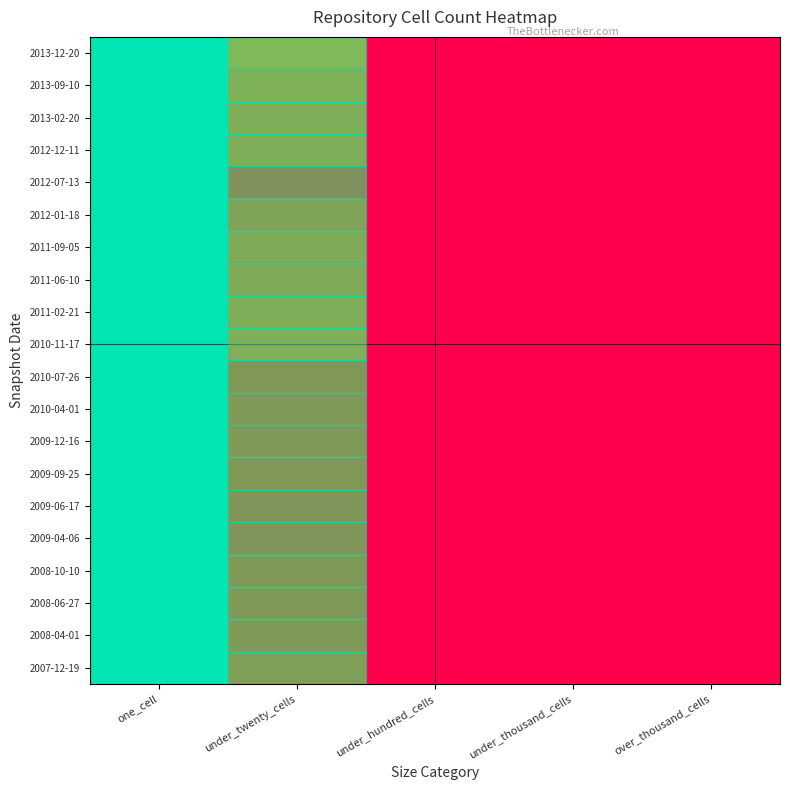

Rank the series at under_thousand_cells from highest to lowest value.

2007-12-19, 2008-04-01, 2008-06-27, 2008-10-10, 2009-04-06, 2009-06-17, 2009-09-25, 2009-12-16, 2010-04-01, 2010-07-26, 2010-11-17, 2011-02-21, 2011-06-10, 2011-09-05, 2012-01-18, 2012-07-13, 2012-12-11, 2013-02-20, 2013-09-10, 2013-12-20